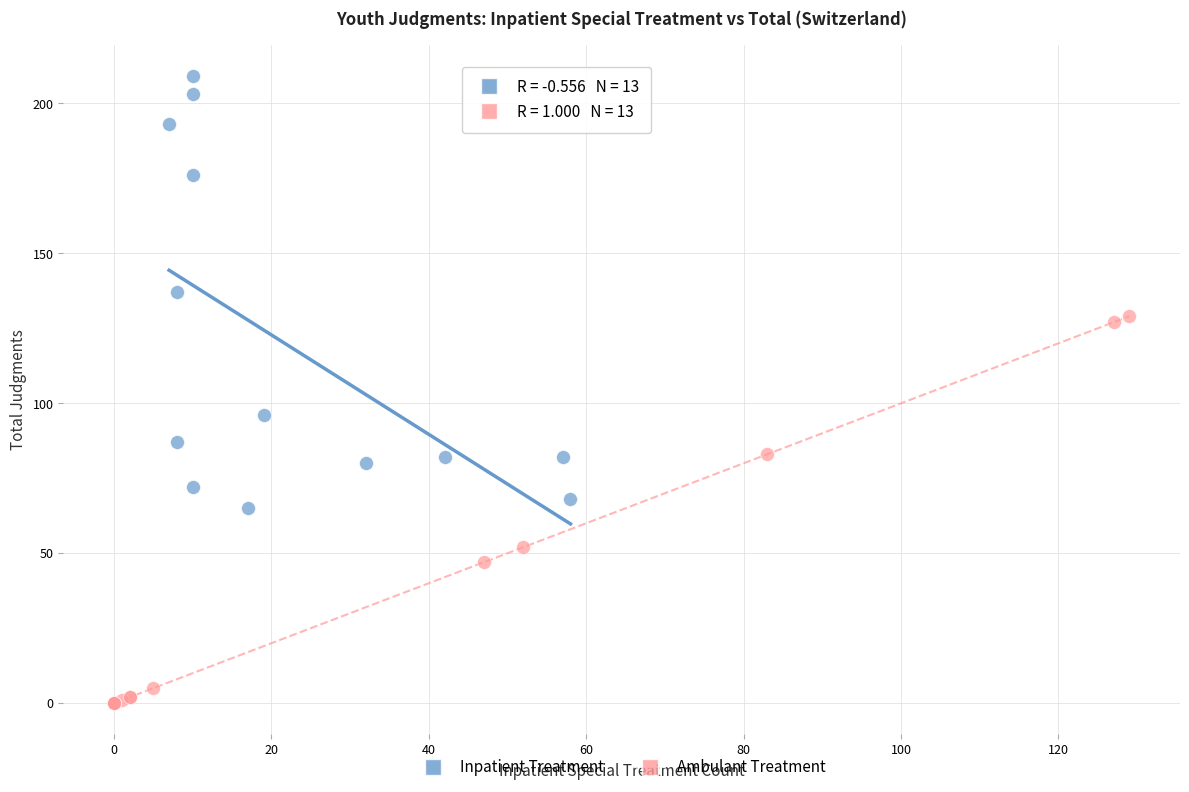

Which series has the widest spread of Y values?

Inpatient Treatment